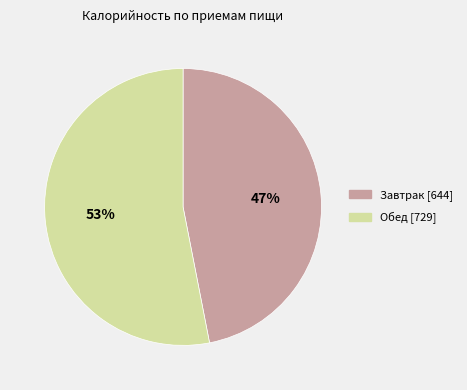

What is the ratio of the value at Обед to the value at Завтрак?

1.1